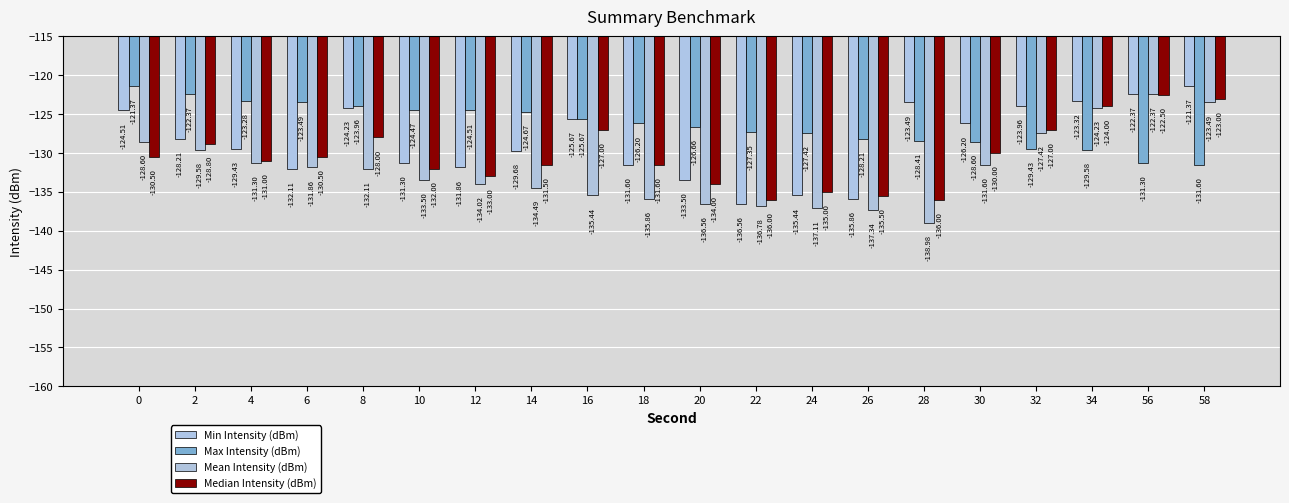

True or false: Max Intensity (dBm) has a value of -122.4 at 2.

True